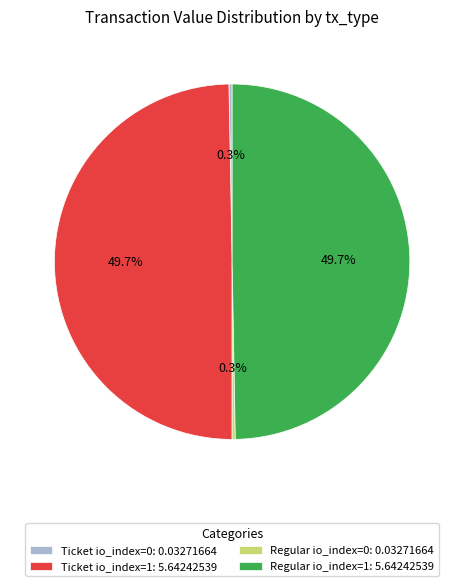

Does Regular io_index=1: 5.64242539 account for over 50% of the chart?

No